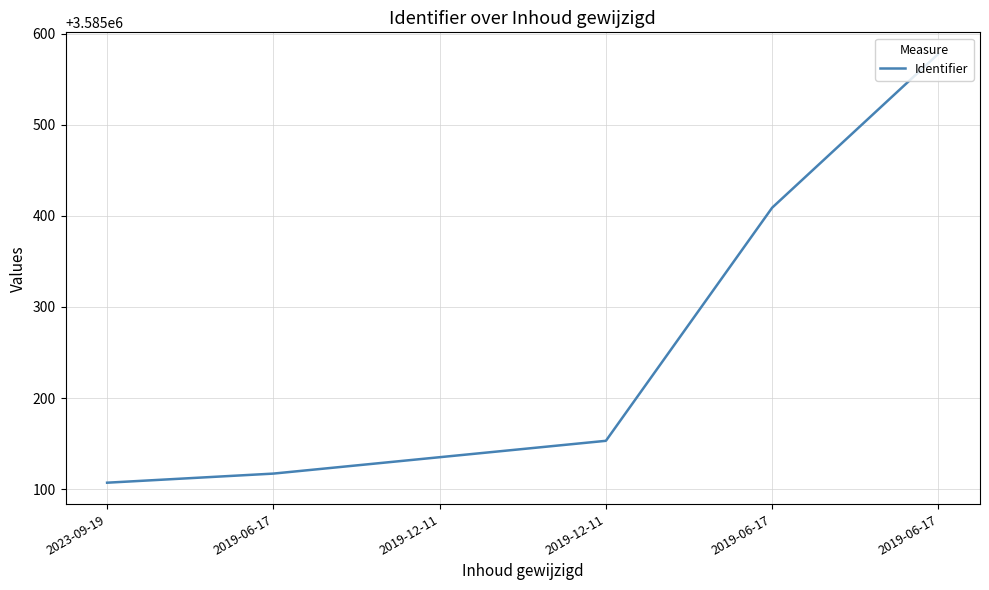

Does the chart display data point markers on the line(s)?

No